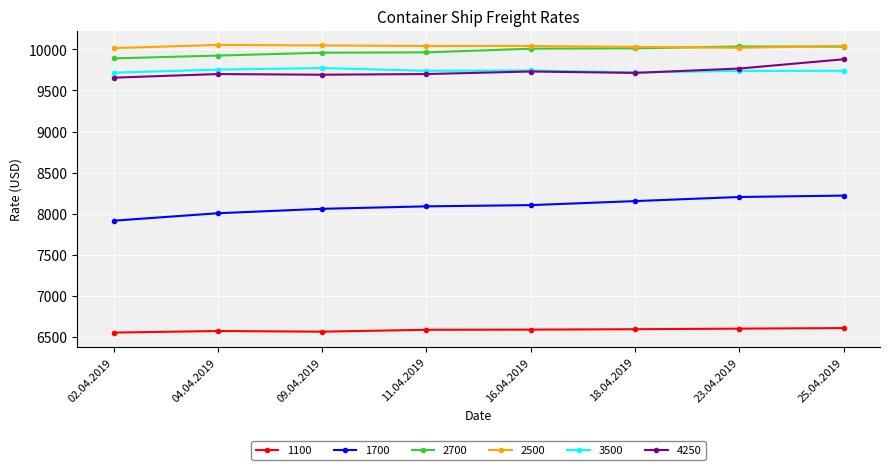

Count the number of categories in the chart.

8